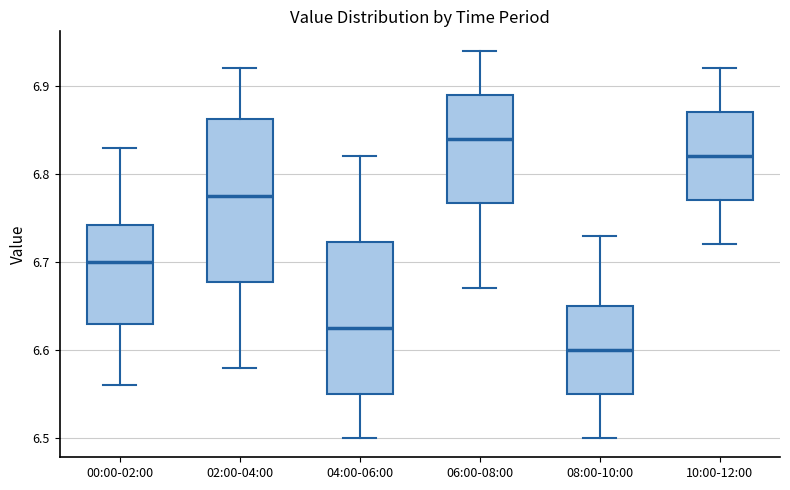

Where does the upper whisker of the box for 00:00-02:00 end on the y-axis? The values are not printed on the chart, so give them approximately, as read against the axis.

6.83